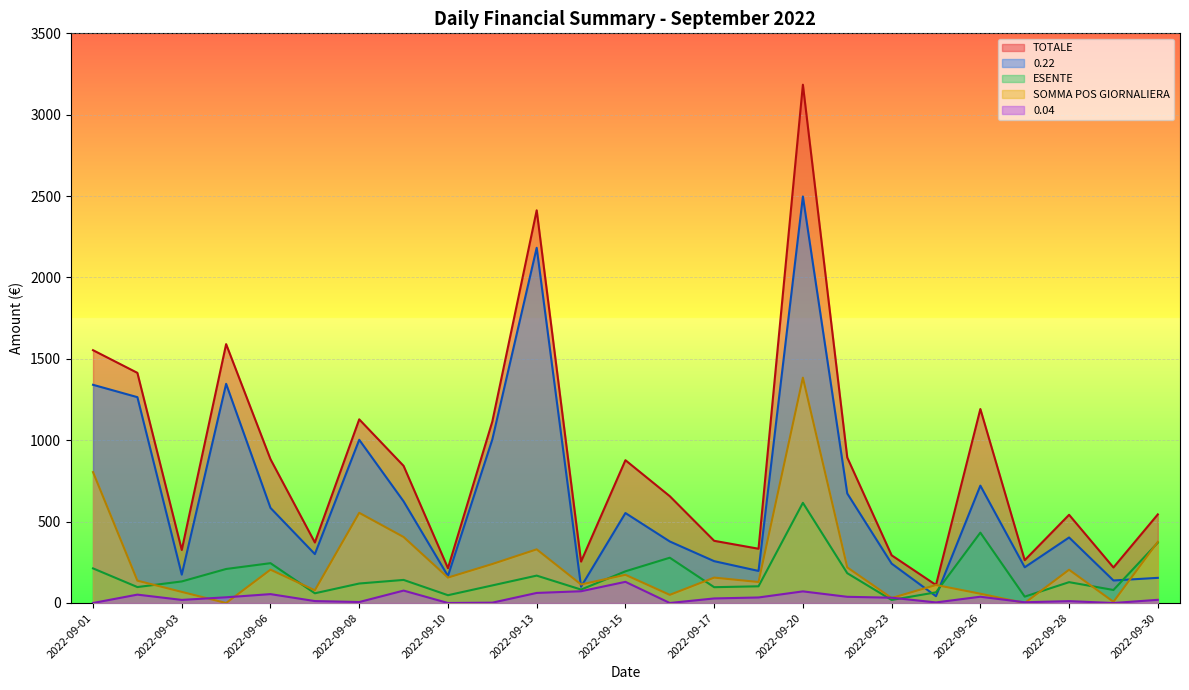

Which category has the highest value in the 0.04 series?

2022-09-15